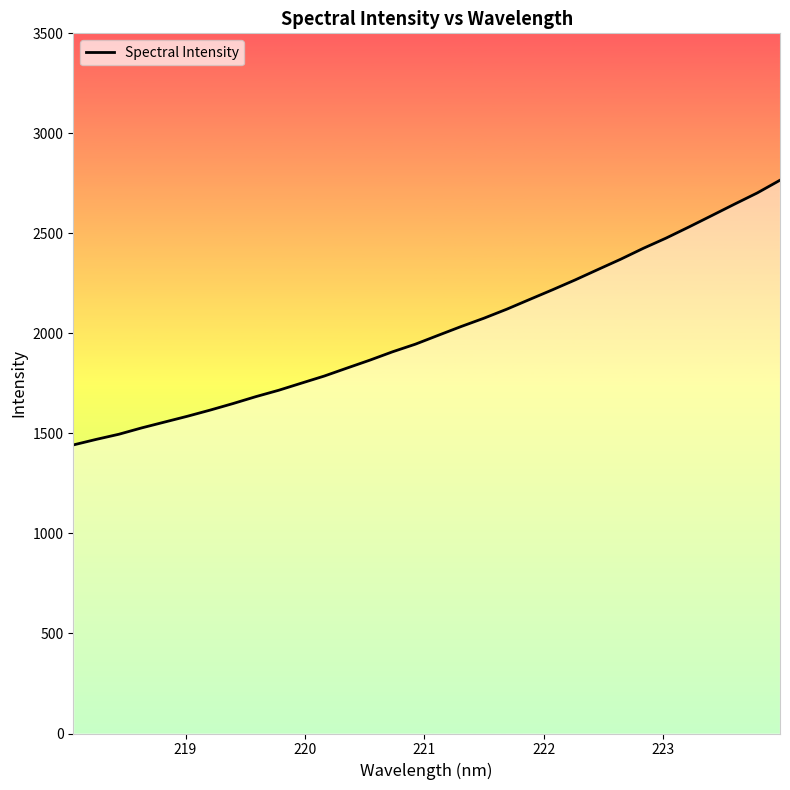

Does the chart display data point markers on the line(s)?

No